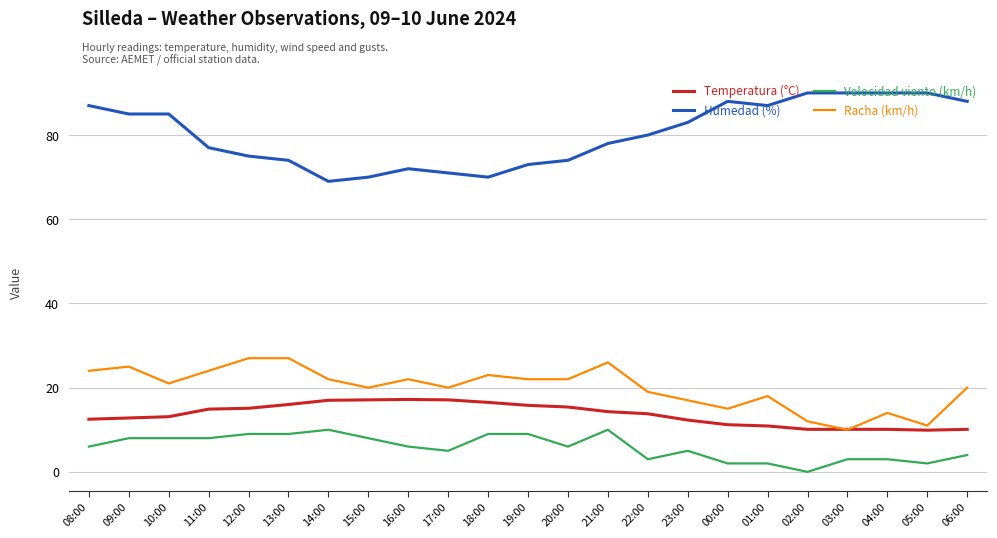

What is the total value across all series at 08:00?

129.5